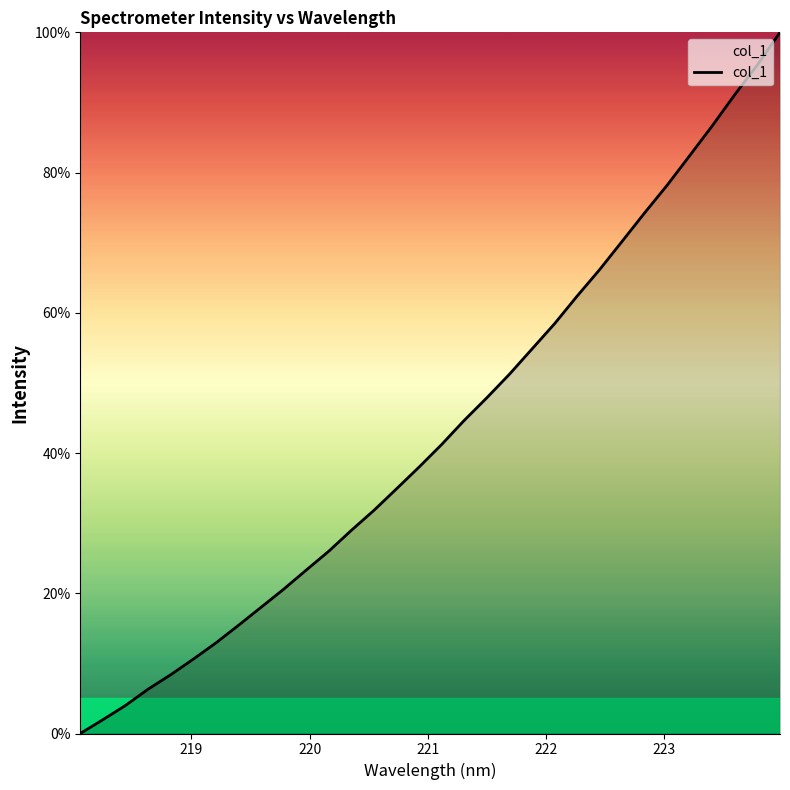

What is the maximum value shown in the chart?

100.0